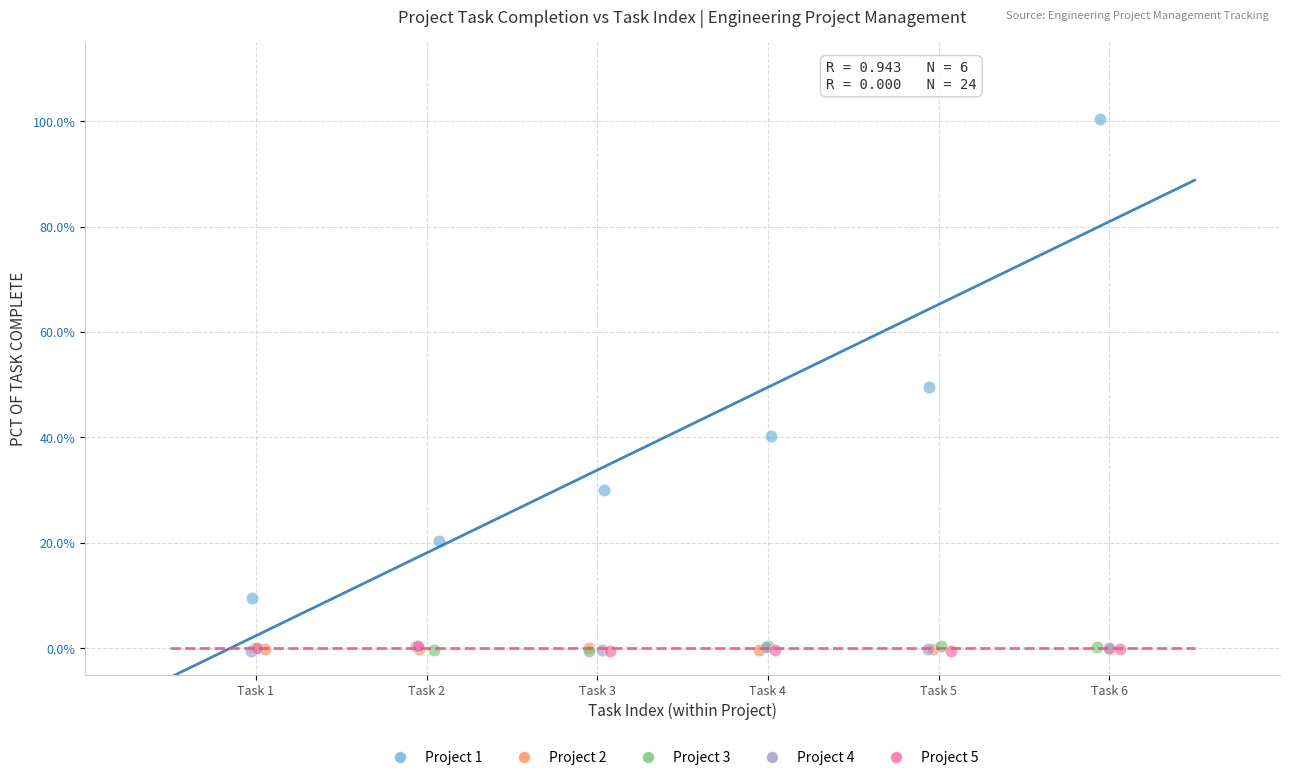

What are all the series names shown in the legend?

Project 1, Project 2, Project 3, Project 4, Project 5